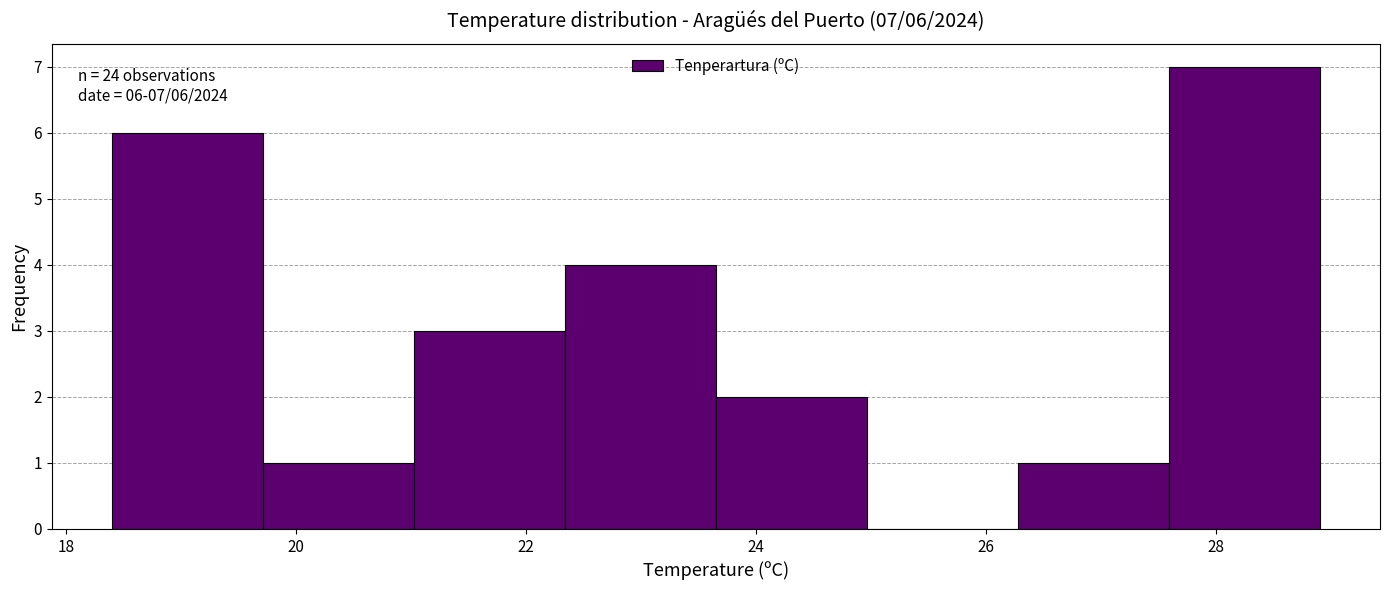

Which range on the x-axis has the tallest bar?

27.6 to 29.0